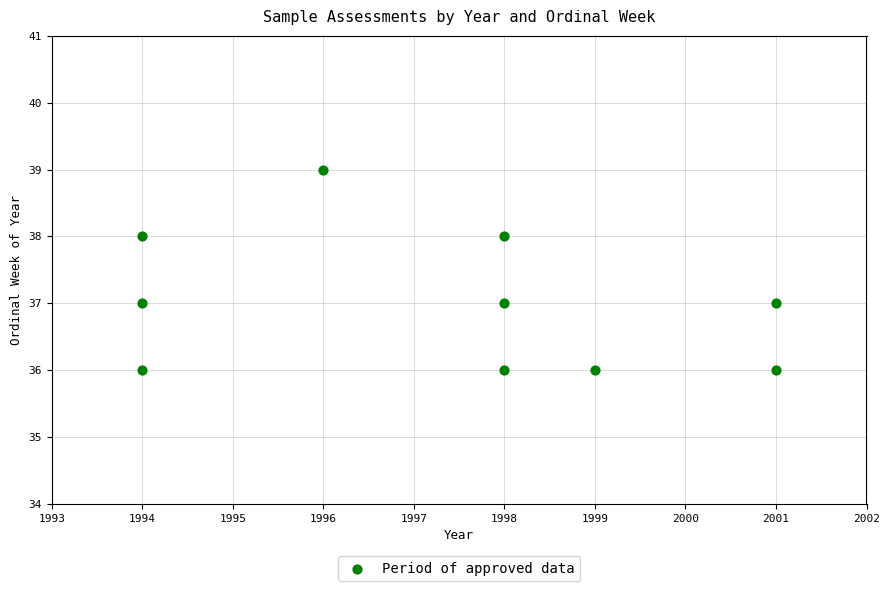

What is the range of X values (max minus min)?

7